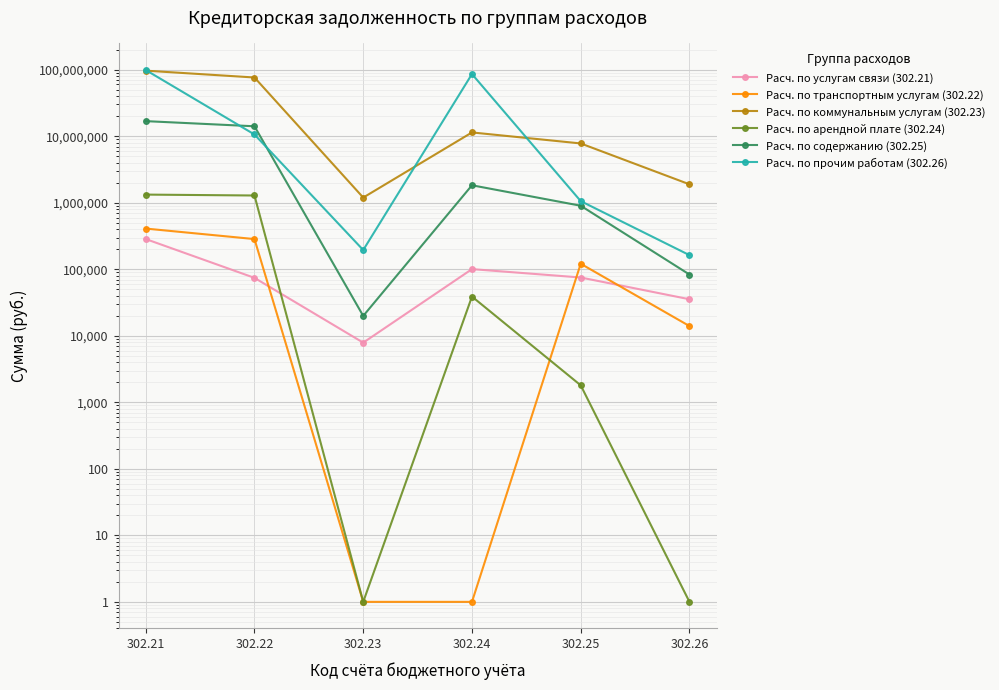

Reading left to right, extract all data points from this chart.

Расч. по услугам связи (302.21): 302.21=284618.5	302.22=74258.7	302.23=7881.9	302.24=100523.4	302.25=75192.8	302.26=35414.8
Расч. по транспортным услугам (302.22): 302.21=409015.0	302.22=284300.0	302.23=1.0	302.24=1.0	302.25=121000.0	302.26=14000.0
Расч. по коммунальным услугам (302.23): 302.21=96772607.8	302.22=76356893.9	302.23=1195988.3	302.24=11404820.4	302.25=7789090.3	302.26=1892787.5
Расч. по арендной плате (302.24): 302.21=1325785.7	302.22=1285137.3	302.23=1.0	302.24=38848.4	302.25=1800.0	302.26=1.0
Расч. по содержанию (302.25): 302.21=16864177.3	302.22=14109124.6	302.23=19900.0	302.24=1830957.8	302.25=901692.9	302.26=83364.5
Расч. по прочим работам (302.26): 302.21=98874211.5	302.22=10620809.5	302.23=194600.0	302.24=86043236.5	302.25=1058060.2	302.26=163100.0